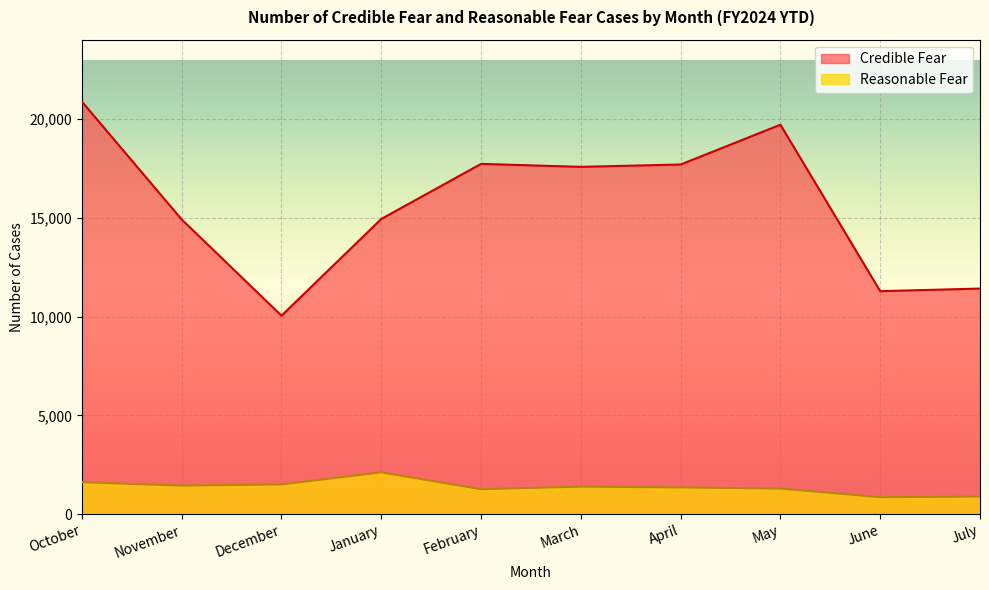

At which label is Reasonable Fear closest to 1491?

December